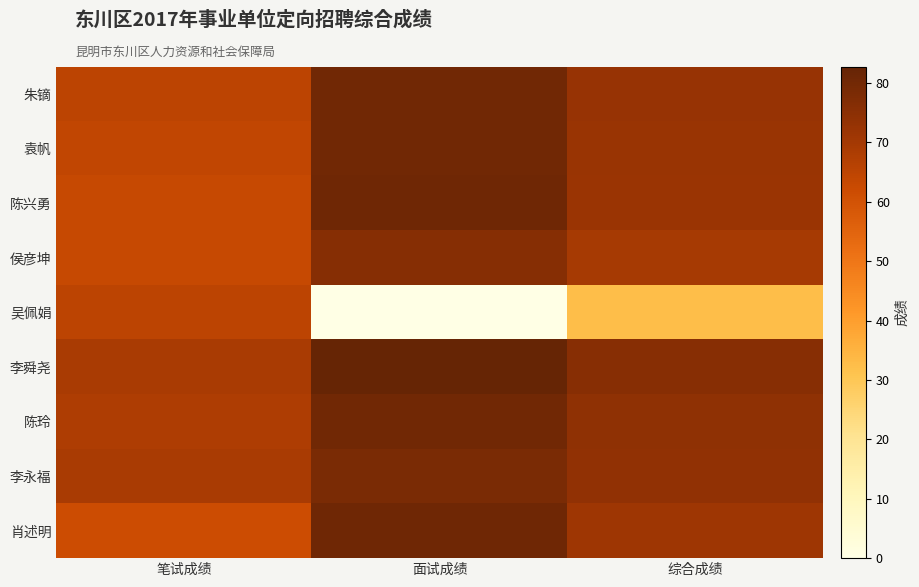

Which series has the widest spread of values?

吴佩娟